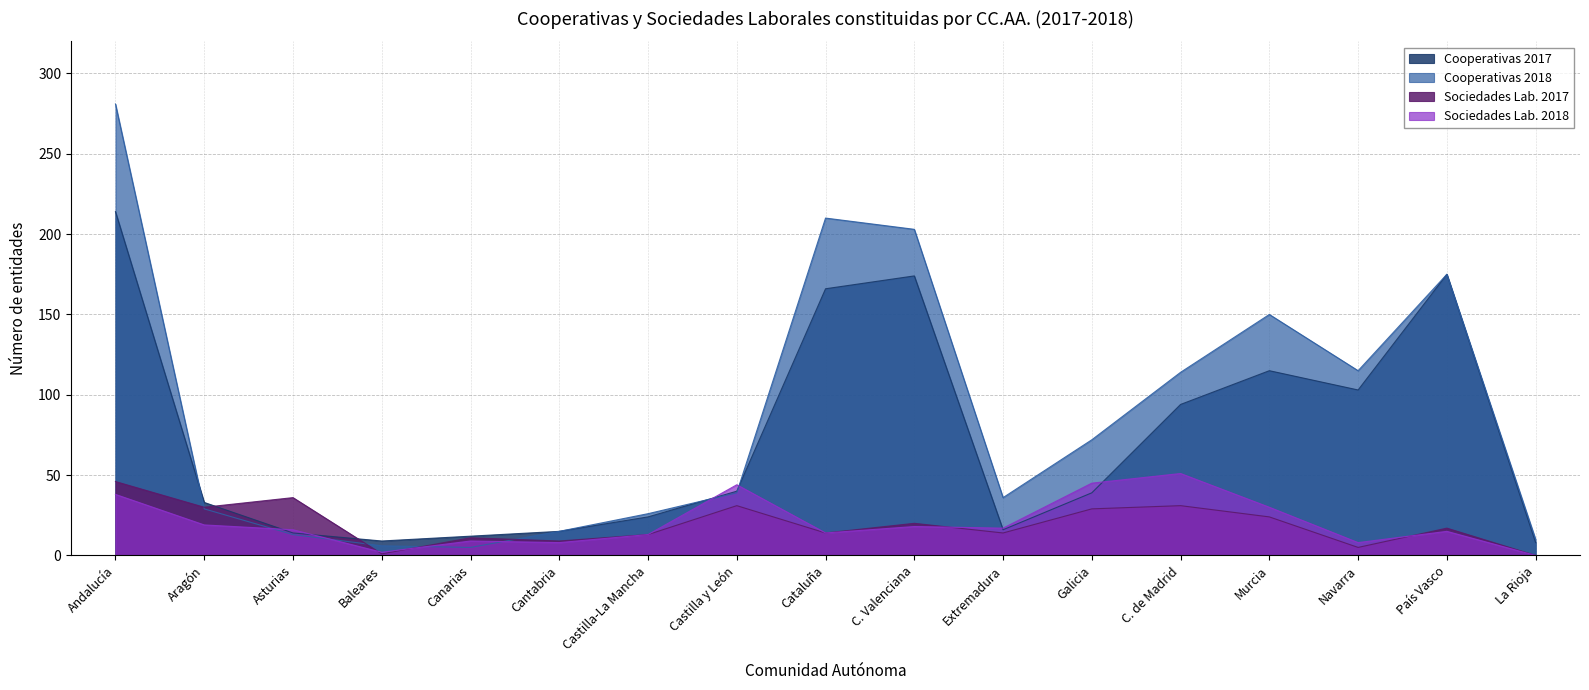

What is the average value of the Sociedades Lab. 2017 series?

19